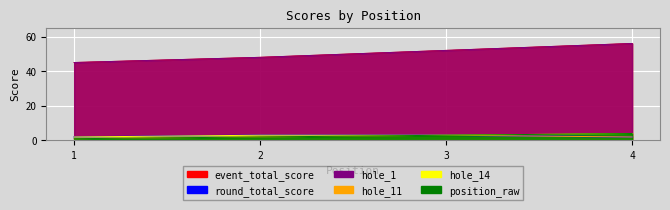

Reading right to left, extract all data points from this chart.

event_total_score: 4=56	3=52	2=48	1=45
round_total_score: 4=56	3=52	2=48	1=45
hole_1: 4=2	3=3	2=3	1=2
hole_11: 4=2	3=3	2=2	1=1
hole_14: 4=4	3=3	2=3	1=2
position_raw: 4=4	3=3	2=2	1=1